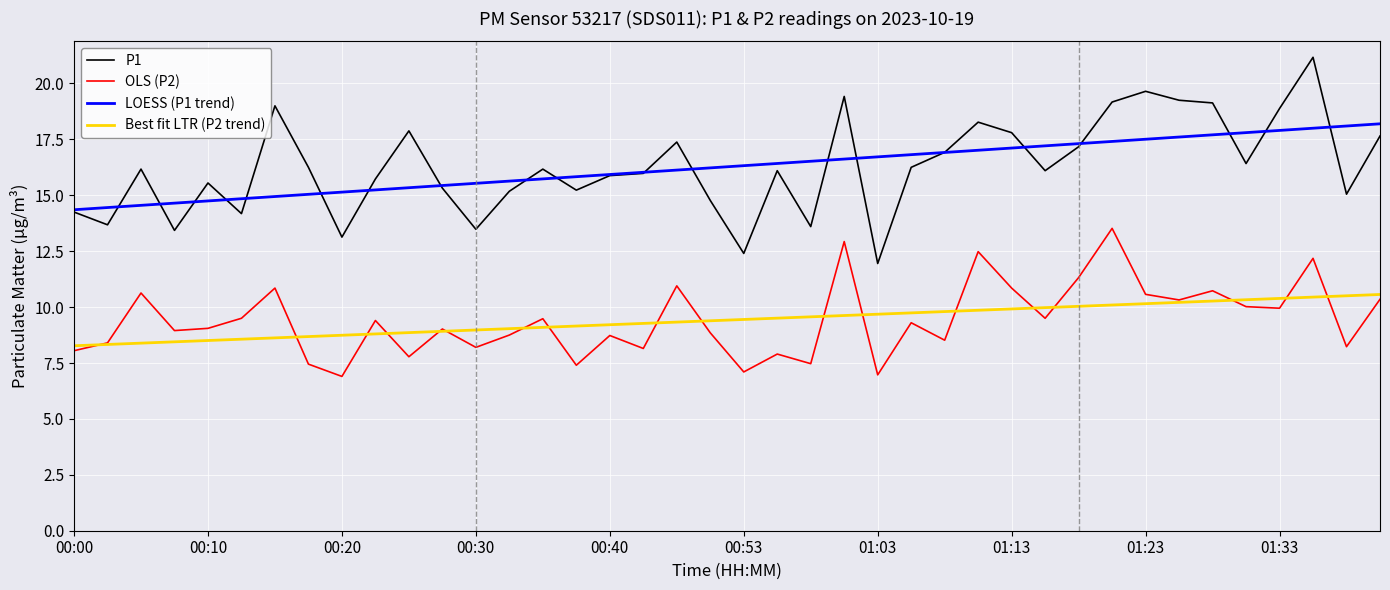

True or false: OLS (P2) and P1 cross at least once.

False